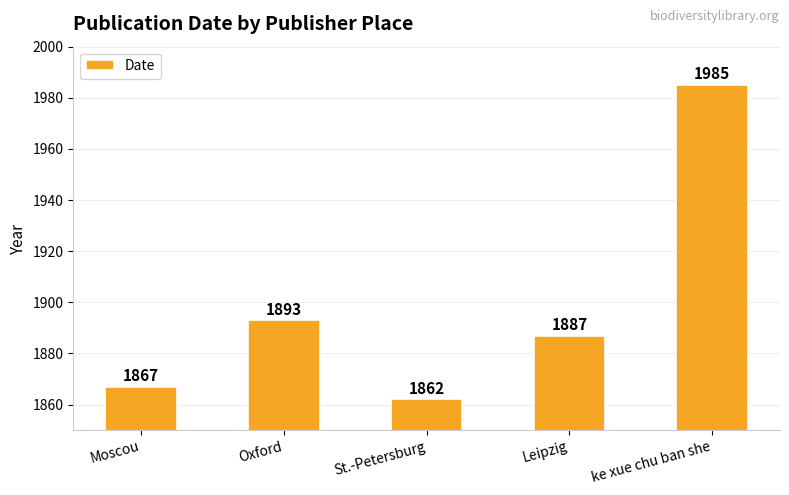

Is it true that the value at Leipzig is 1159?

False